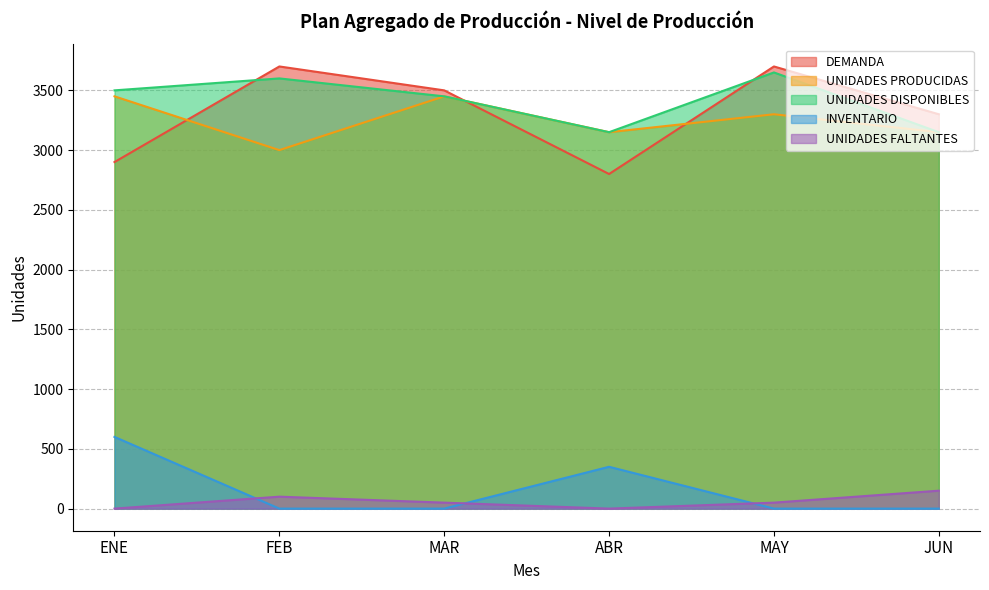

What position from the left is ABR?

4